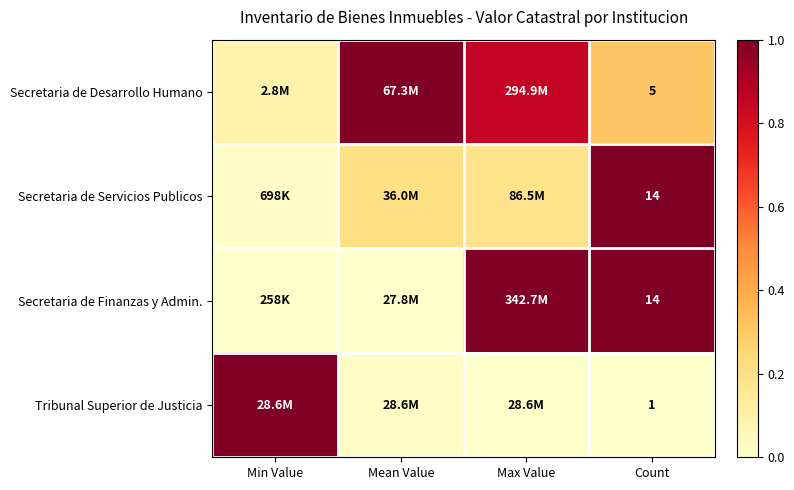

The Secretaria de Servicios Publicos series shows 0.0 at Min Value. True or false?

True